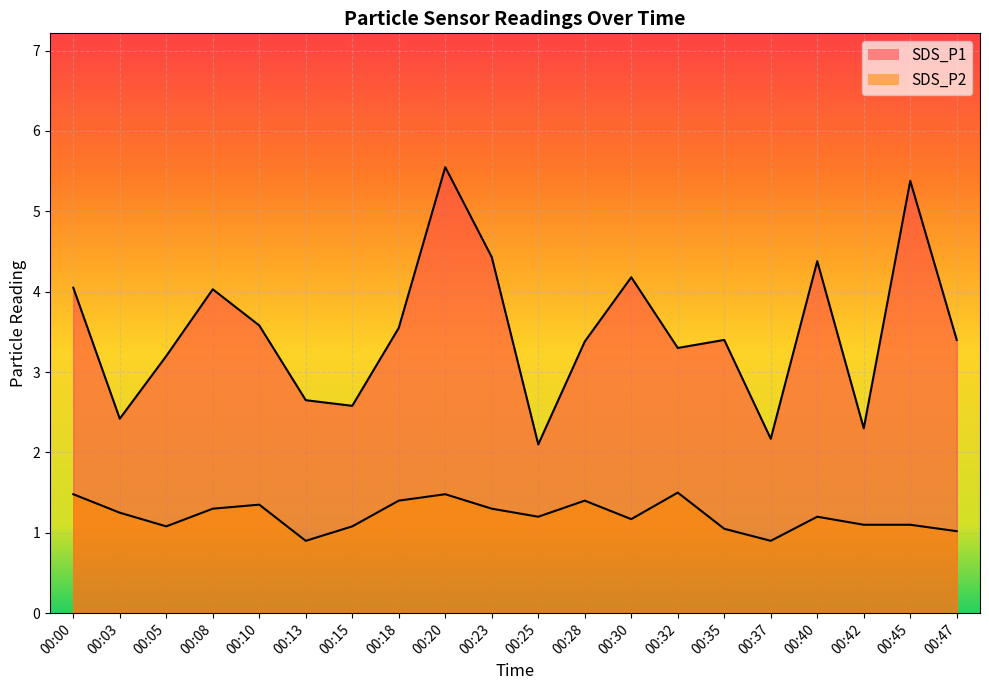

The value of SDS_P2 at 00:25 is 1.2. True or false?

True